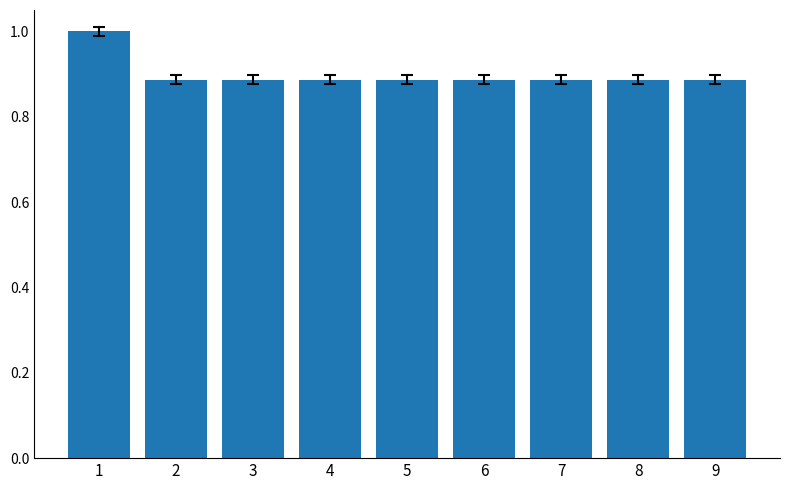

Between 5 and 1, which is larger?

1